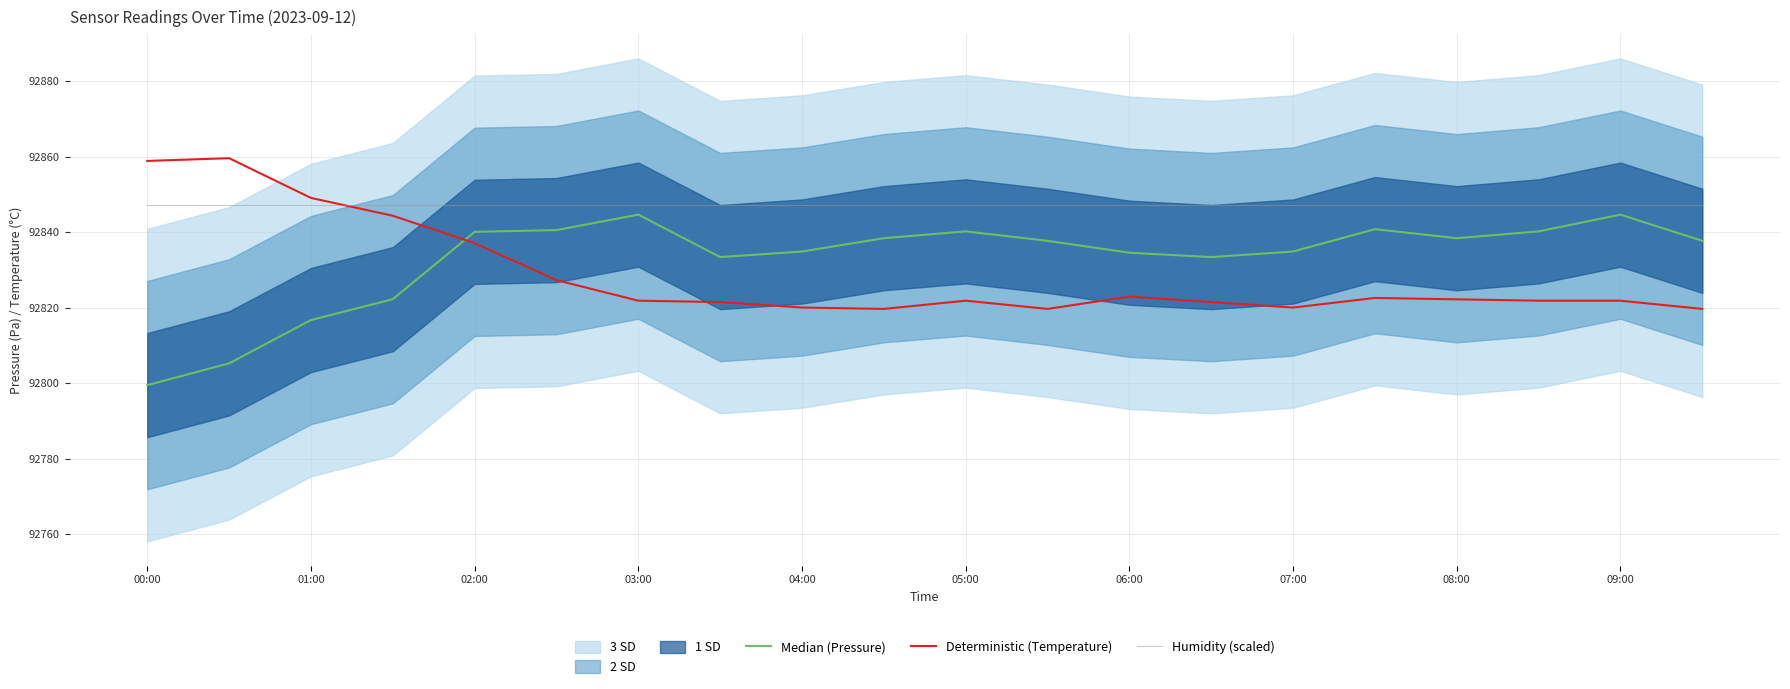

What is the lowest value of the Humidity (scaled) series?

92847.3